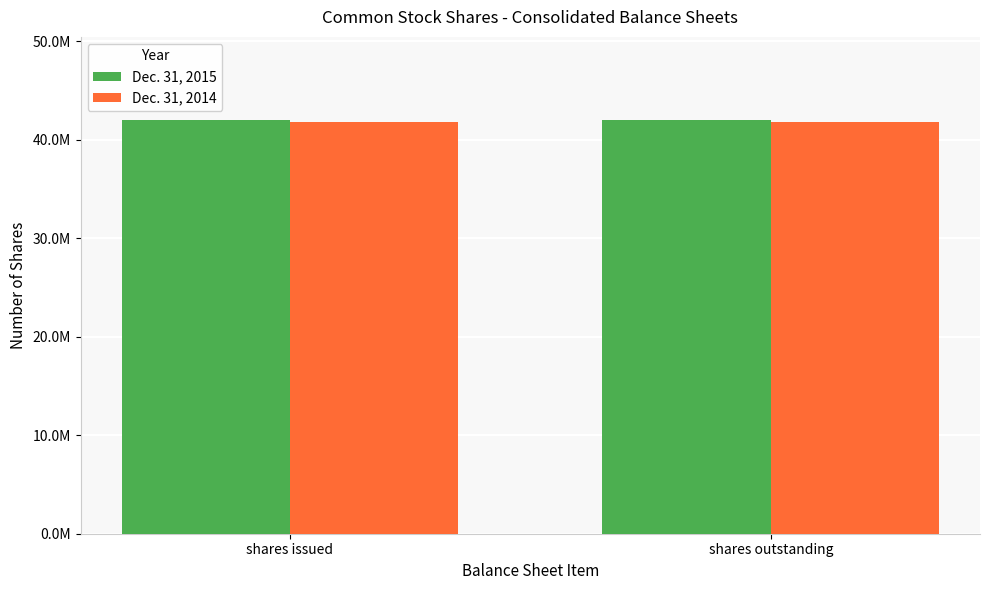

Does the chart contain any negative values?

No